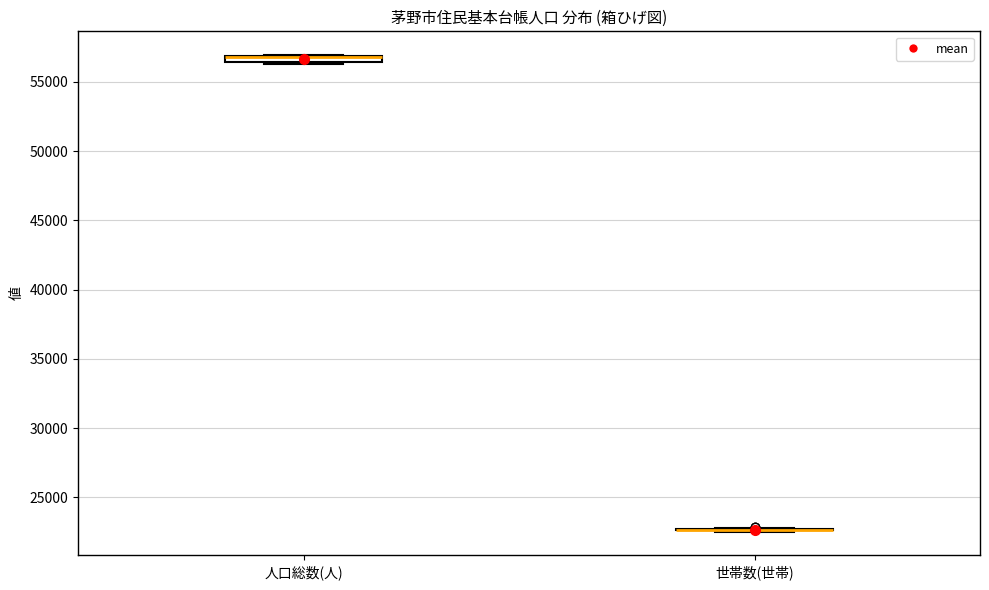

Where is the upper edge of the box for 人口総数(人) on the y-axis? The values are not printed on the chart, so give them approximately, as read against the axis.

57000